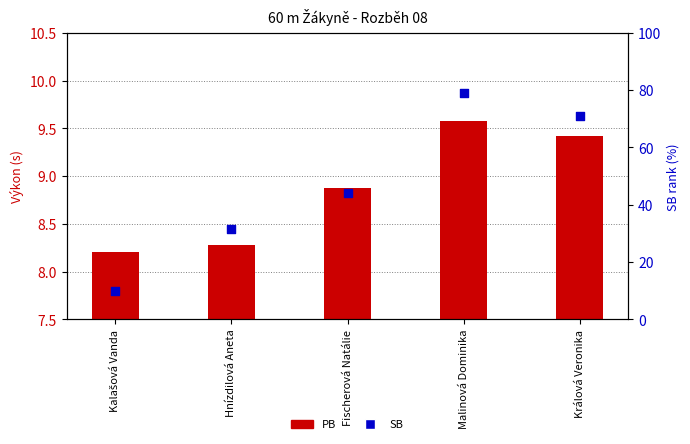

Which series contains the highest Y value?

SB